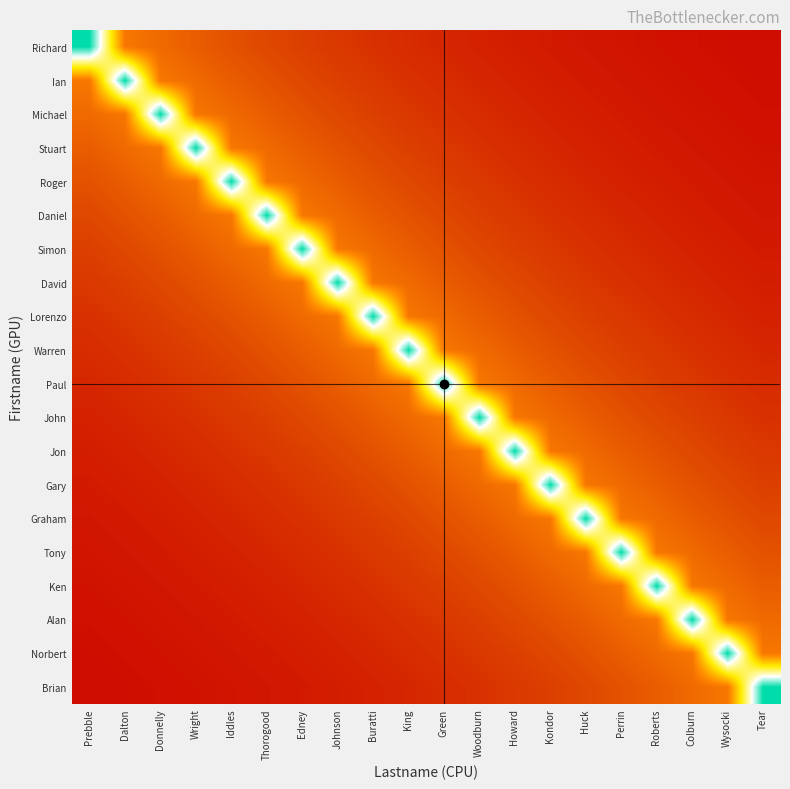

Reading right to left, transcribe all the data shown in this chart.

Richard: Tear=0.0	Wysocki=0.0	Colburn=0.0	Roberts=0.1	Perrin=0.1	Huck=0.1	Kondor=0.1	Howard=0.1	Woodburn=0.1	Green=0.1	King=0.1	Buratti=0.1	Johnson=0.2	Edney=0.2	Thorogood=0.2	Iddles=0.2	Wright=0.3	Donnelly=0.3	Dalton=0.4	Prebble=1.0
Ian: Tear=0.0	Wysocki=0.0	Colburn=0.1	Roberts=0.1	Perrin=0.1	Huck=0.1	Kondor=0.1	Howard=0.1	Woodburn=0.1	Green=0.1	King=0.1	Buratti=0.2	Johnson=0.2	Edney=0.2	Thorogood=0.2	Iddles=0.3	Wright=0.3	Donnelly=0.4	Dalton=1.0	Prebble=0.4
Michael: Tear=0.0	Wysocki=0.1	Colburn=0.1	Roberts=0.1	Perrin=0.1	Huck=0.1	Kondor=0.1	Howard=0.1	Woodburn=0.1	Green=0.1	King=0.2	Buratti=0.2	Johnson=0.2	Edney=0.2	Thorogood=0.3	Iddles=0.3	Wright=0.4	Donnelly=1.0	Dalton=0.4	Prebble=0.3
Stuart: Tear=0.1	Wysocki=0.1	Colburn=0.1	Roberts=0.1	Perrin=0.1	Huck=0.1	Kondor=0.1	Howard=0.1	Woodburn=0.1	Green=0.2	King=0.2	Buratti=0.2	Johnson=0.2	Edney=0.3	Thorogood=0.3	Iddles=0.4	Wright=1.0	Donnelly=0.4	Dalton=0.3	Prebble=0.3
Roger: Tear=0.1	Wysocki=0.1	Colburn=0.1	Roberts=0.1	Perrin=0.1	Huck=0.1	Kondor=0.1	Howard=0.1	Woodburn=0.2	Green=0.2	King=0.2	Buratti=0.2	Johnson=0.3	Edney=0.3	Thorogood=0.4	Iddles=1.0	Wright=0.4	Donnelly=0.3	Dalton=0.3	Prebble=0.2
Daniel: Tear=0.1	Wysocki=0.1	Colburn=0.1	Roberts=0.1	Perrin=0.1	Huck=0.1	Kondor=0.1	Howard=0.2	Woodburn=0.2	Green=0.2	King=0.2	Buratti=0.3	Johnson=0.3	Edney=0.4	Thorogood=1.0	Iddles=0.4	Wright=0.3	Donnelly=0.3	Dalton=0.2	Prebble=0.2
Simon: Tear=0.1	Wysocki=0.1	Colburn=0.1	Roberts=0.1	Perrin=0.1	Huck=0.1	Kondor=0.2	Howard=0.2	Woodburn=0.2	Green=0.2	King=0.3	Buratti=0.3	Johnson=0.4	Edney=1.0	Thorogood=0.4	Iddles=0.3	Wright=0.3	Donnelly=0.2	Dalton=0.2	Prebble=0.2
David: Tear=0.1	Wysocki=0.1	Colburn=0.1	Roberts=0.1	Perrin=0.1	Huck=0.2	Kondor=0.2	Howard=0.2	Woodburn=0.2	Green=0.3	King=0.3	Buratti=0.4	Johnson=1.0	Edney=0.4	Thorogood=0.3	Iddles=0.3	Wright=0.2	Donnelly=0.2	Dalton=0.2	Prebble=0.2
Lorenzo: Tear=0.1	Wysocki=0.1	Colburn=0.1	Roberts=0.1	Perrin=0.2	Huck=0.2	Kondor=0.2	Howard=0.2	Woodburn=0.3	Green=0.3	King=0.4	Buratti=1.0	Johnson=0.4	Edney=0.3	Thorogood=0.3	Iddles=0.2	Wright=0.2	Donnelly=0.2	Dalton=0.2	Prebble=0.1
Warren: Tear=0.1	Wysocki=0.1	Colburn=0.1	Roberts=0.2	Perrin=0.2	Huck=0.2	Kondor=0.2	Howard=0.3	Woodburn=0.3	Green=0.4	King=1.0	Buratti=0.4	Johnson=0.3	Edney=0.3	Thorogood=0.2	Iddles=0.2	Wright=0.2	Donnelly=0.2	Dalton=0.1	Prebble=0.1
Paul: Tear=0.1	Wysocki=0.1	Colburn=0.2	Roberts=0.2	Perrin=0.2	Huck=0.2	Kondor=0.3	Howard=0.3	Woodburn=0.4	Green=1.0	King=0.4	Buratti=0.3	Johnson=0.3	Edney=0.2	Thorogood=0.2	Iddles=0.2	Wright=0.2	Donnelly=0.1	Dalton=0.1	Prebble=0.1
John: Tear=0.1	Wysocki=0.2	Colburn=0.2	Roberts=0.2	Perrin=0.2	Huck=0.3	Kondor=0.3	Howard=0.4	Woodburn=1.0	Green=0.4	King=0.3	Buratti=0.3	Johnson=0.2	Edney=0.2	Thorogood=0.2	Iddles=0.2	Wright=0.1	Donnelly=0.1	Dalton=0.1	Prebble=0.1
Jon: Tear=0.2	Wysocki=0.2	Colburn=0.2	Roberts=0.2	Perrin=0.3	Huck=0.3	Kondor=0.4	Howard=1.0	Woodburn=0.4	Green=0.3	King=0.3	Buratti=0.2	Johnson=0.2	Edney=0.2	Thorogood=0.2	Iddles=0.1	Wright=0.1	Donnelly=0.1	Dalton=0.1	Prebble=0.1
Gary: Tear=0.2	Wysocki=0.2	Colburn=0.2	Roberts=0.3	Perrin=0.3	Huck=0.4	Kondor=1.0	Howard=0.4	Woodburn=0.3	Green=0.3	King=0.2	Buratti=0.2	Johnson=0.2	Edney=0.2	Thorogood=0.1	Iddles=0.1	Wright=0.1	Donnelly=0.1	Dalton=0.1	Prebble=0.1
Graham: Tear=0.2	Wysocki=0.2	Colburn=0.3	Roberts=0.3	Perrin=0.4	Huck=1.0	Kondor=0.4	Howard=0.3	Woodburn=0.3	Green=0.2	King=0.2	Buratti=0.2	Johnson=0.2	Edney=0.1	Thorogood=0.1	Iddles=0.1	Wright=0.1	Donnelly=0.1	Dalton=0.1	Prebble=0.1
Tony: Tear=0.2	Wysocki=0.3	Colburn=0.3	Roberts=0.4	Perrin=1.0	Huck=0.4	Kondor=0.3	Howard=0.3	Woodburn=0.2	Green=0.2	King=0.2	Buratti=0.2	Johnson=0.1	Edney=0.1	Thorogood=0.1	Iddles=0.1	Wright=0.1	Donnelly=0.1	Dalton=0.1	Prebble=0.1
Ken: Tear=0.3	Wysocki=0.3	Colburn=0.4	Roberts=1.0	Perrin=0.4	Huck=0.3	Kondor=0.3	Howard=0.2	Woodburn=0.2	Green=0.2	King=0.2	Buratti=0.1	Johnson=0.1	Edney=0.1	Thorogood=0.1	Iddles=0.1	Wright=0.1	Donnelly=0.1	Dalton=0.1	Prebble=0.1
Alan: Tear=0.3	Wysocki=0.4	Colburn=1.0	Roberts=0.4	Perrin=0.3	Huck=0.3	Kondor=0.2	Howard=0.2	Woodburn=0.2	Green=0.2	King=0.1	Buratti=0.1	Johnson=0.1	Edney=0.1	Thorogood=0.1	Iddles=0.1	Wright=0.1	Donnelly=0.1	Dalton=0.1	Prebble=0.0
Norbert: Tear=0.4	Wysocki=1.0	Colburn=0.4	Roberts=0.3	Perrin=0.3	Huck=0.2	Kondor=0.2	Howard=0.2	Woodburn=0.2	Green=0.1	King=0.1	Buratti=0.1	Johnson=0.1	Edney=0.1	Thorogood=0.1	Iddles=0.1	Wright=0.1	Donnelly=0.1	Dalton=0.0	Prebble=0.0
Brian: Tear=1.0	Wysocki=0.4	Colburn=0.3	Roberts=0.3	Perrin=0.2	Huck=0.2	Kondor=0.2	Howard=0.2	Woodburn=0.1	Green=0.1	King=0.1	Buratti=0.1	Johnson=0.1	Edney=0.1	Thorogood=0.1	Iddles=0.1	Wright=0.1	Donnelly=0.0	Dalton=0.0	Prebble=0.0